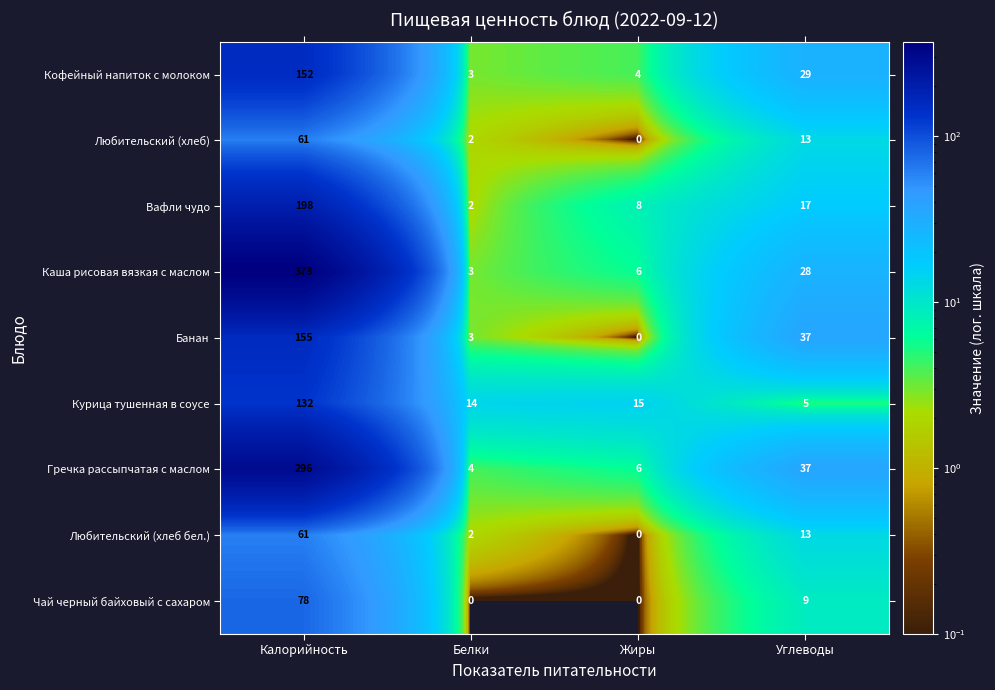

At which category does the chart reach its peak across all series?

Калорийность